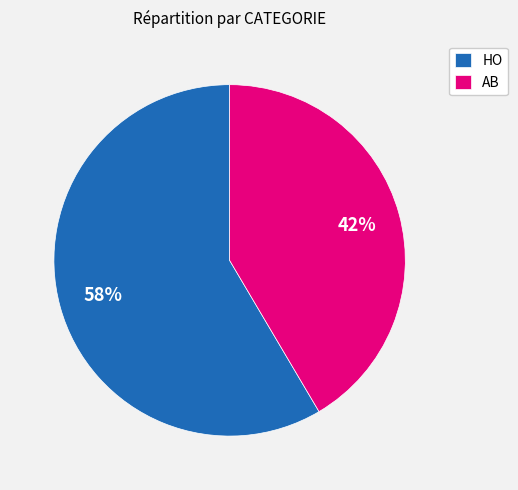

To the nearest percent, what is the average slice percentage?

50%